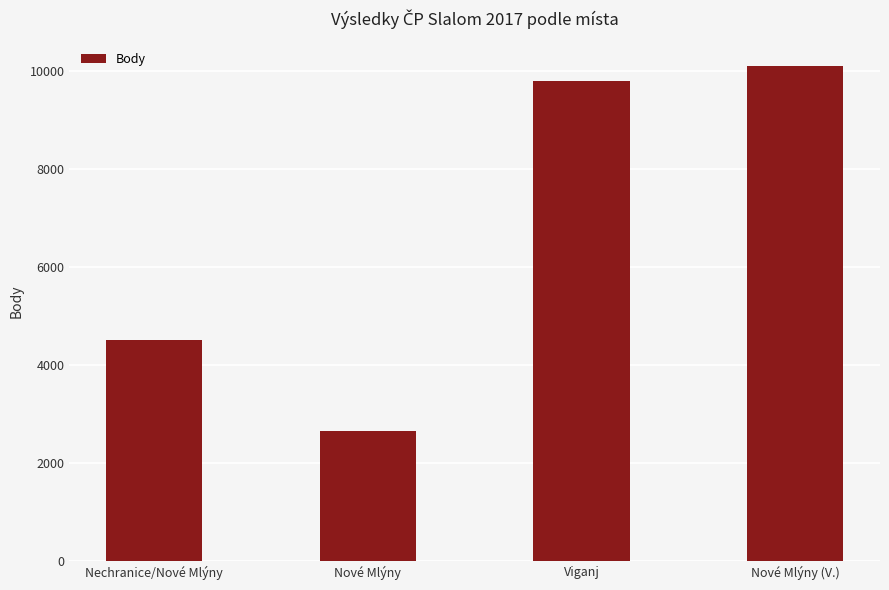

Read the value at Nechranice/Nové Mlýny, to the nearest 10.

4520